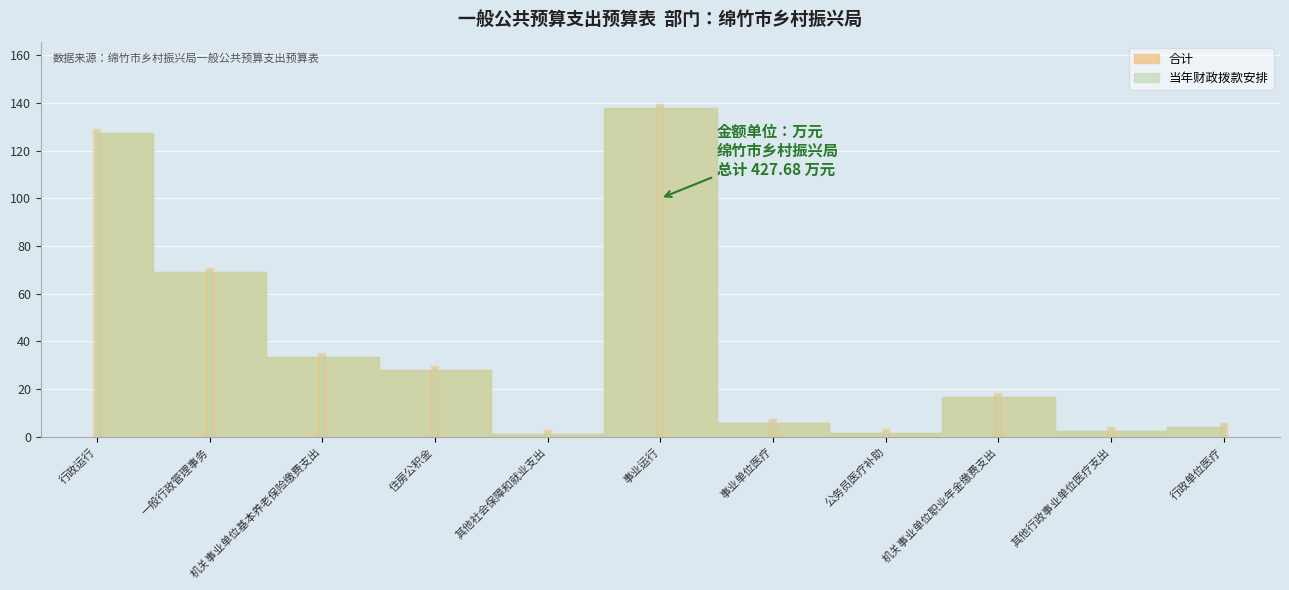

What position from the right is 事业单位医疗?

5